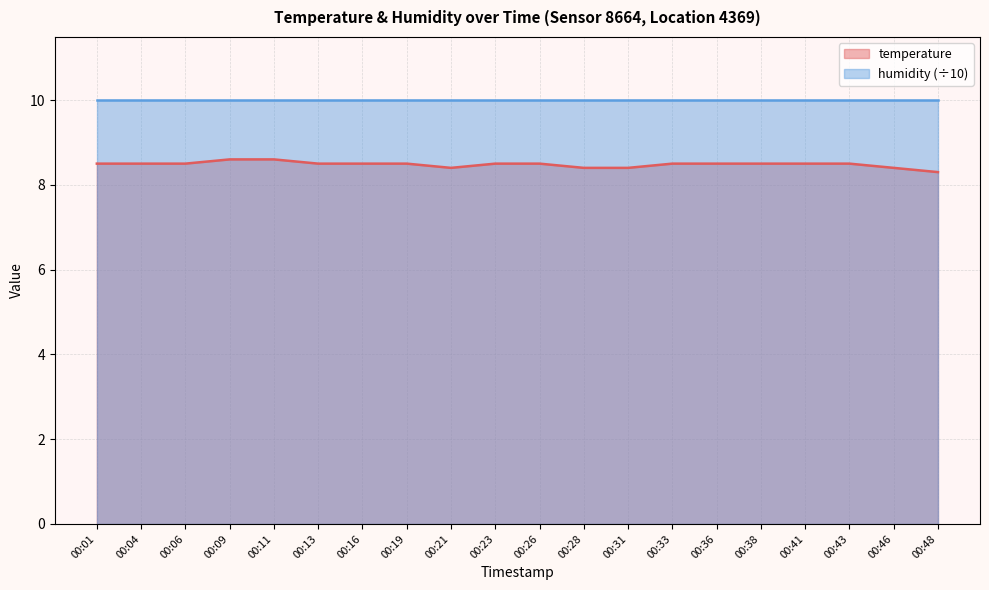

Rank the categories by value from lowest to highest.

00:48, 00:21, 00:28, 00:31, 00:46, 00:01, 00:04, 00:06, 00:13, 00:16, 00:19, 00:23, 00:26, 00:33, 00:36, 00:38, 00:41, 00:43, 00:09, 00:11